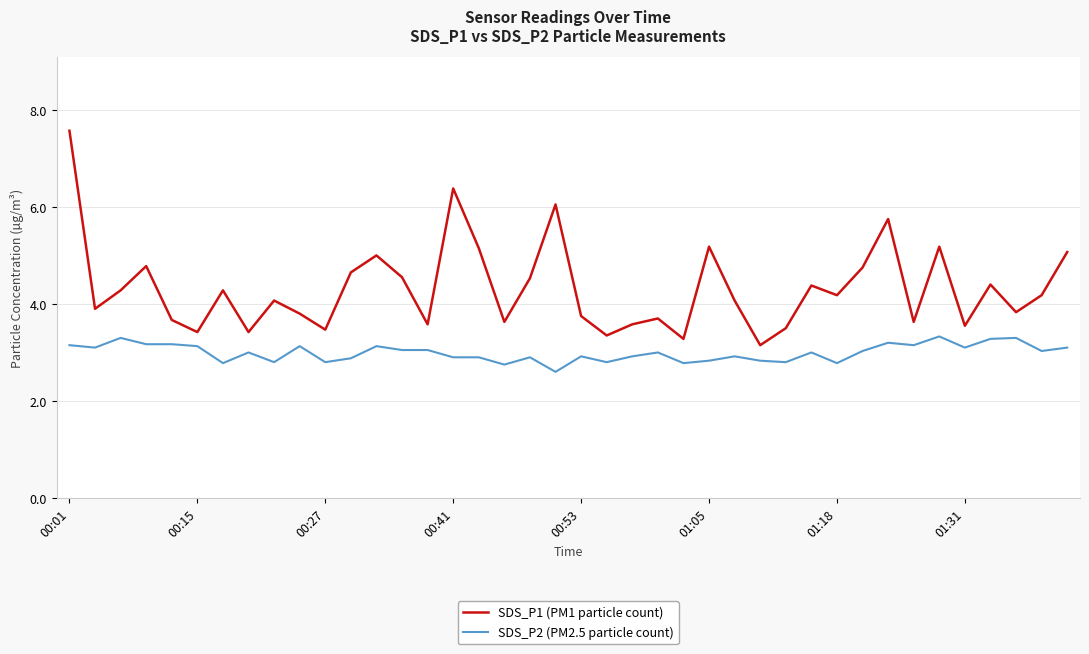

What are all the series names shown in the legend?

SDS_P1 (PM1 particle count), SDS_P2 (PM2.5 particle count)